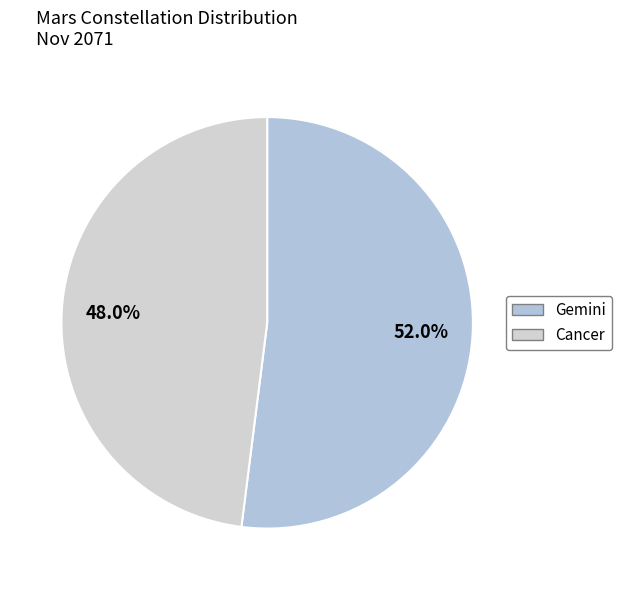

Count the number of slices in the pie.

2